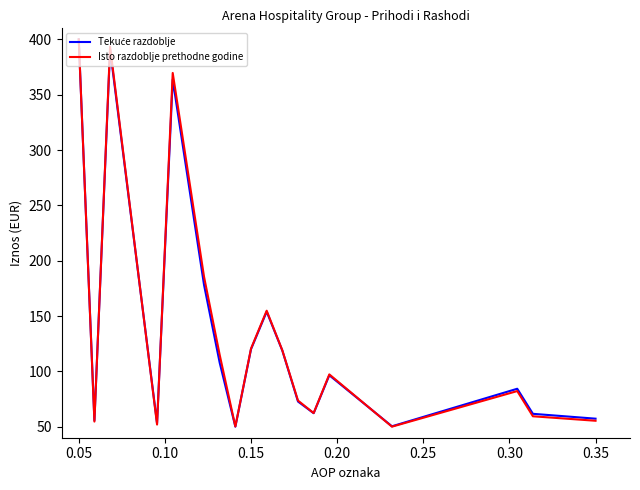

What is the highest value of the Isto razdoblje prethodne godine series?

400.0